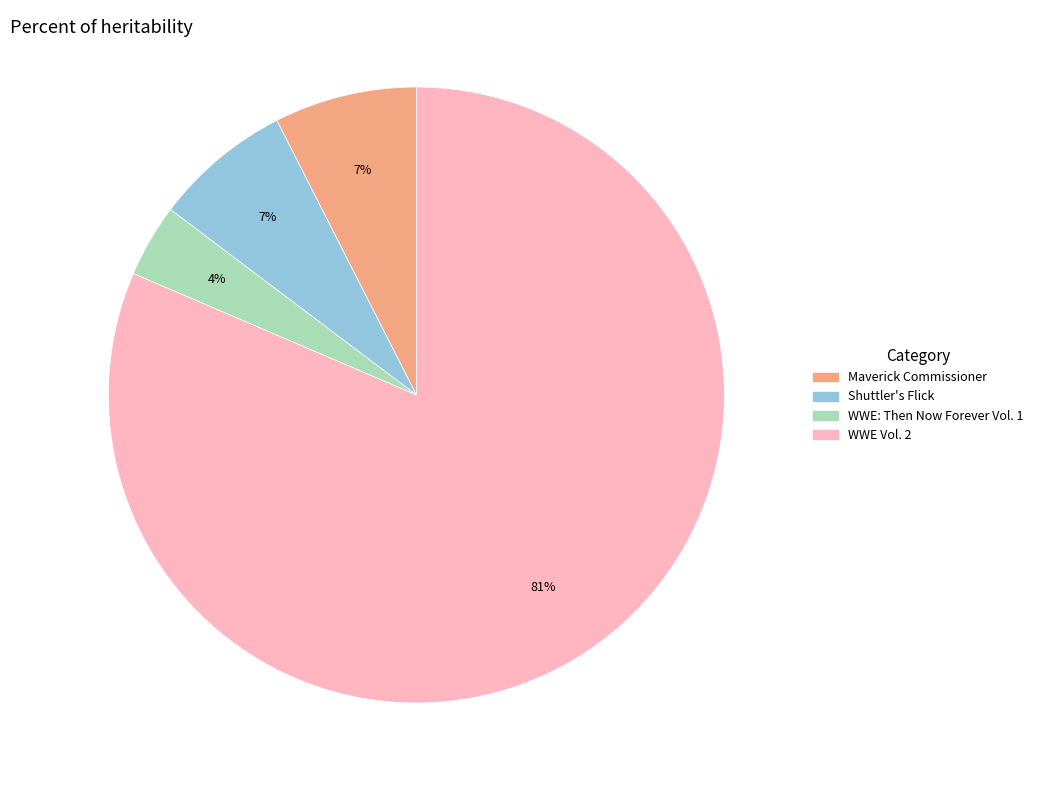

Which slice is the largest?

WWE Vol. 2